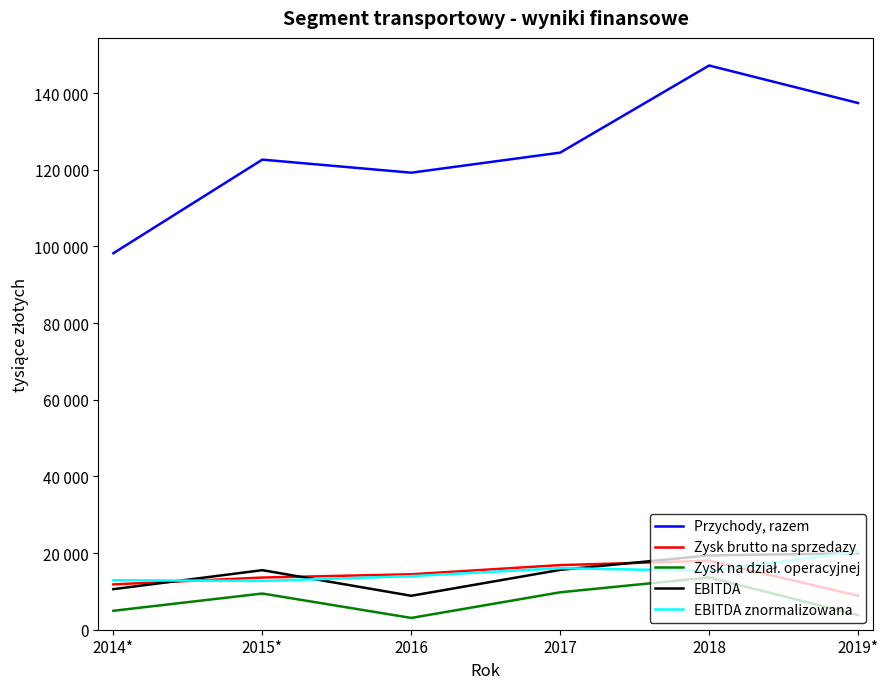

Reading right to left, transcribe all the data shown in this chart.

Przychody, razem: 137403	147180	124454	119220	122628	98215
Zysk brutto na sprzedazy: 8875	17984	16855	14465	13613	11826
Zysk na dział. operacyjnej: 3809	13638	9764	3077	9444	4944
EBITDA: 19933	19385	15610	8854	15535	10583
EBITDA znormalizowana: 20386	15333	16064	13976	12720	12916